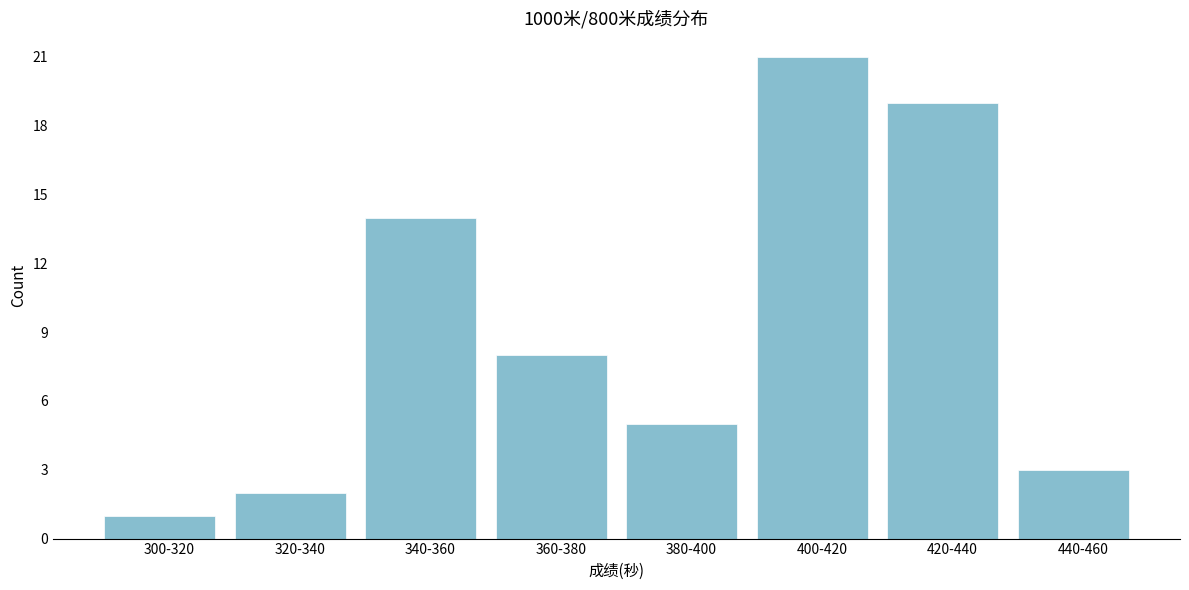

Reading left to right, extract all data points from this chart.

300-320=1	320-340=2	340-360=14	360-380=8	380-400=5	400-420=21	420-440=19	440-460=3